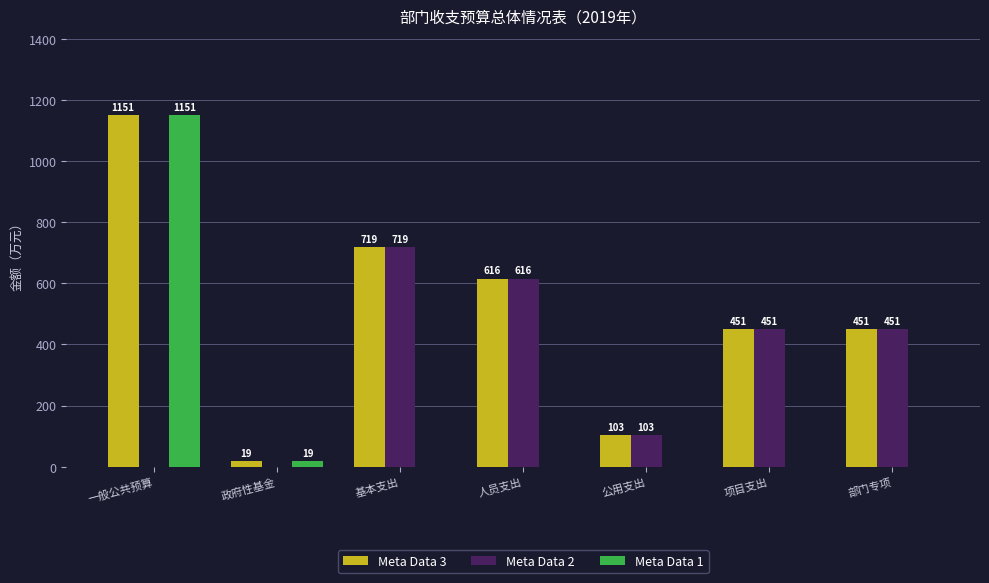

Which series changed the most between 一般公共预算 and 人员支出?

Meta Data 1